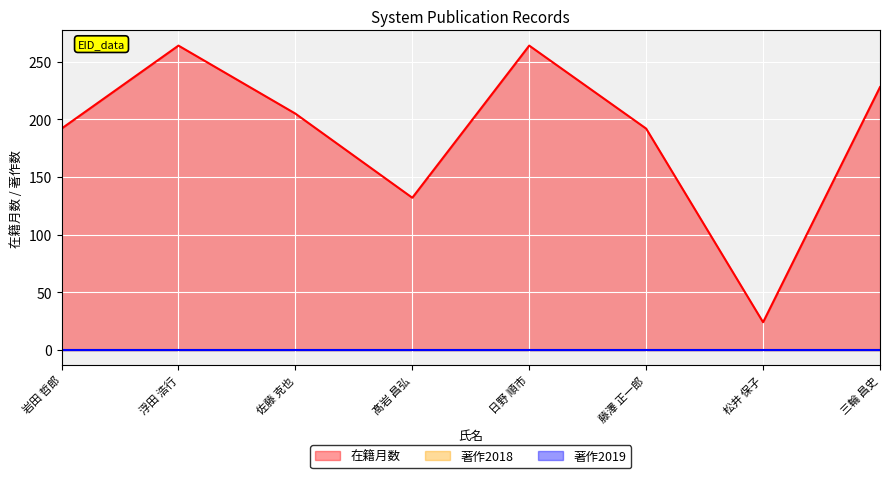

What is the label of the 1st point from the left?

岩田 哲郎